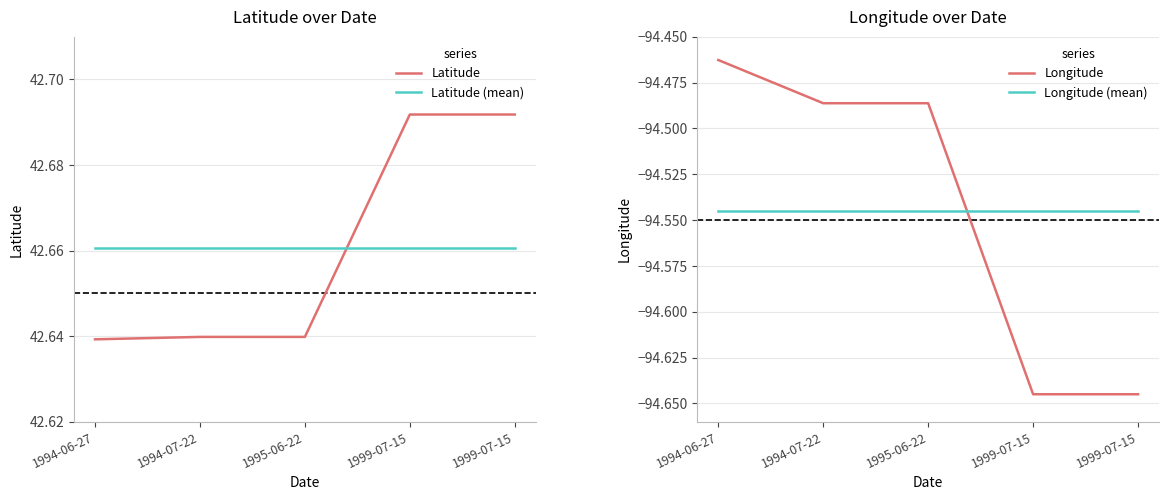

Reading right to left, transcribe all the data shown in this chart.

Latitude: 1999-07-15=42.7	1999-07-15=42.7	1995-06-22=42.6	1994-07-22=42.6	1994-06-27=42.6
Latitude (mean): 1999-07-15=42.7	1999-07-15=42.7	1995-06-22=42.7	1994-07-22=42.7	1994-06-27=42.7
Longitude: 1999-07-15=-94.6	1999-07-15=-94.6	1995-06-22=-94.5	1994-07-22=-94.5	1994-06-27=-94.5
Longitude (mean): 1999-07-15=-94.5	1999-07-15=-94.5	1995-06-22=-94.5	1994-07-22=-94.5	1994-06-27=-94.5